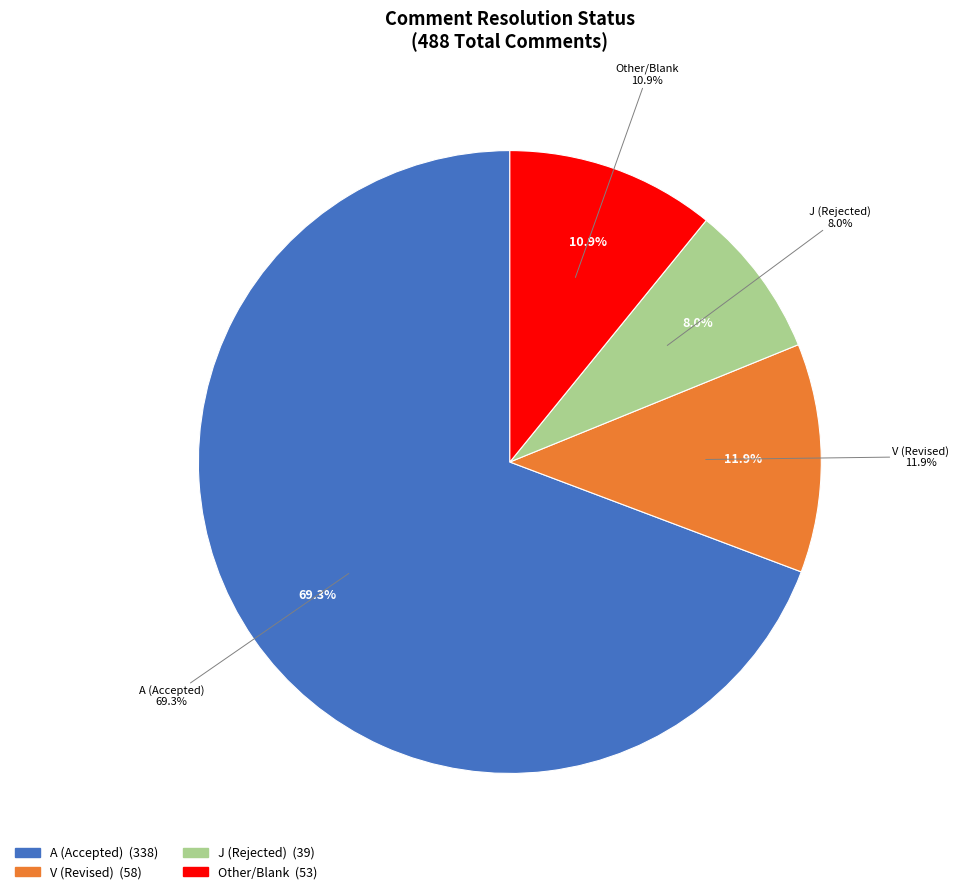

To the nearest percent, what percentage of the pie is A?

69%